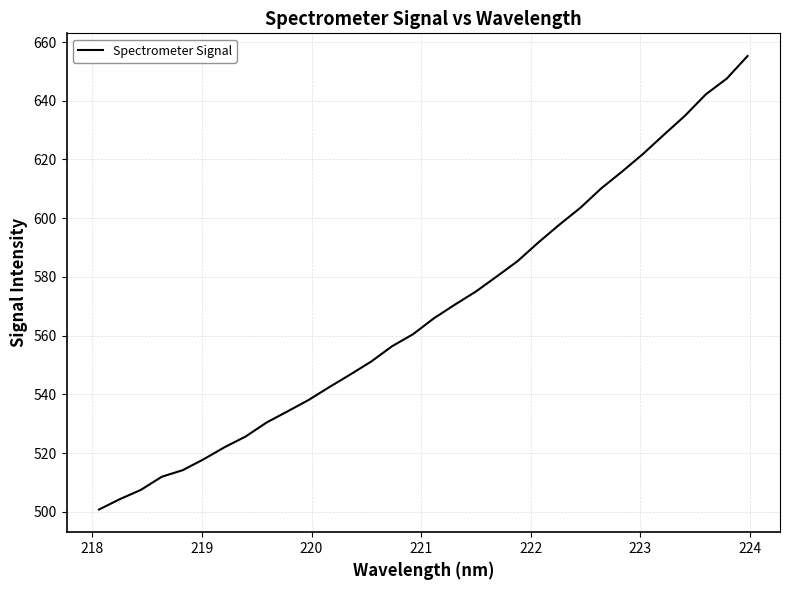

What is the greatest value displayed?

655.2